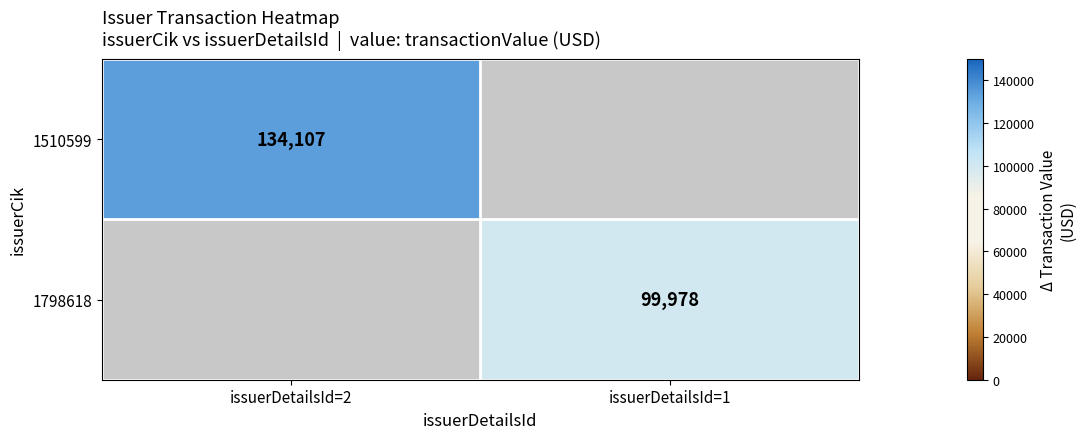

The value of 1510599 at issuerDetailsId=2 is 134107. True or false?

True